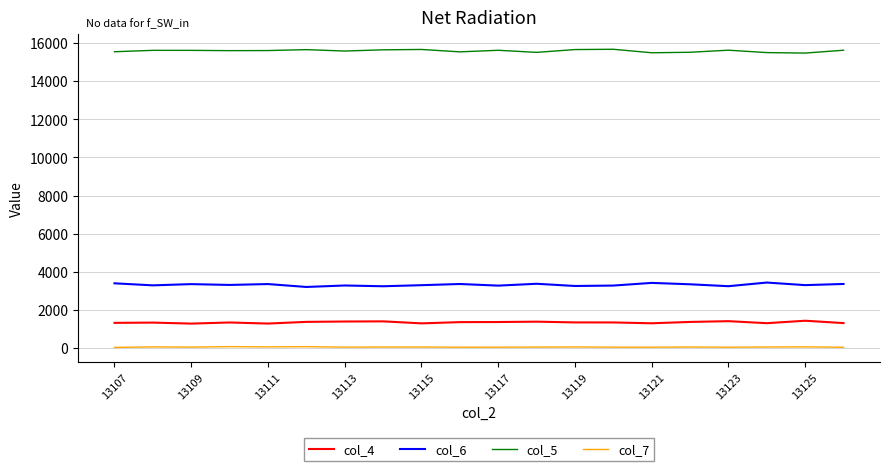

Which series has the largest total across all categories?

col_5